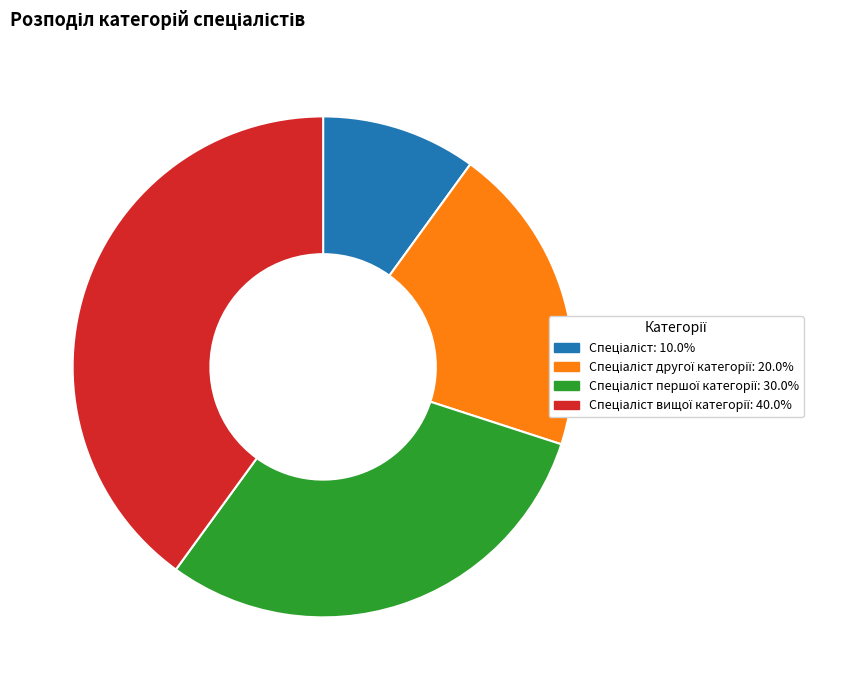

Count the number of slices in the pie.

4